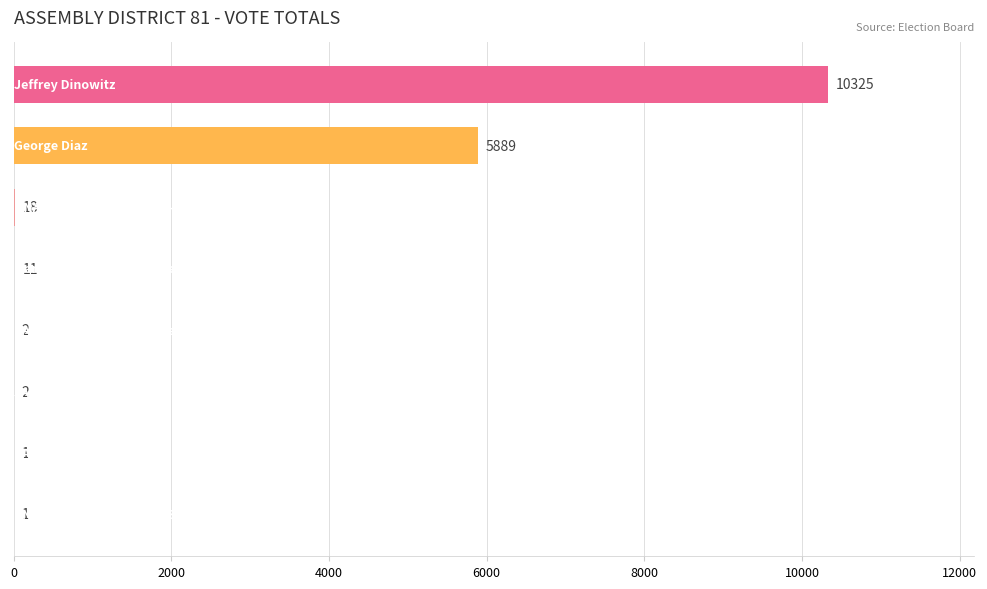

What is the maximum value shown in the chart?

10325